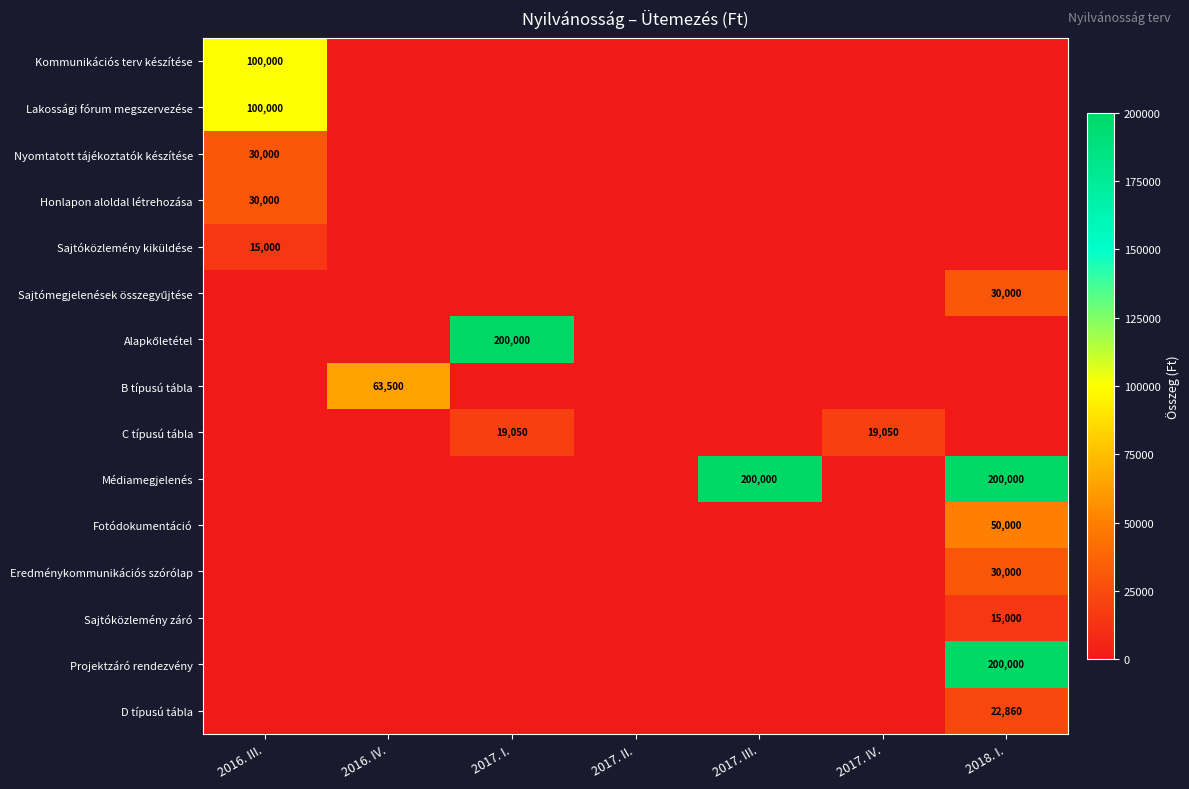

Rank the series at 2017. II. from lowest to highest value.

Kommunikációs terv készítése, Lakossági fórum megszervezése, Nyomtatott tájékoztatók készítése, Honlapon aloldal létrehozása, Sajtóközlemény kiküldése, Sajtómegjelenések összegyűjtése, Alapkőletétel, B típusú tábla, C típusú tábla, Médiamegjelenés, Fotódokumentáció, Eredménykommunikációs szórólap, Sajtóközlemény záró, Projektzáró rendezvény, D típusú tábla